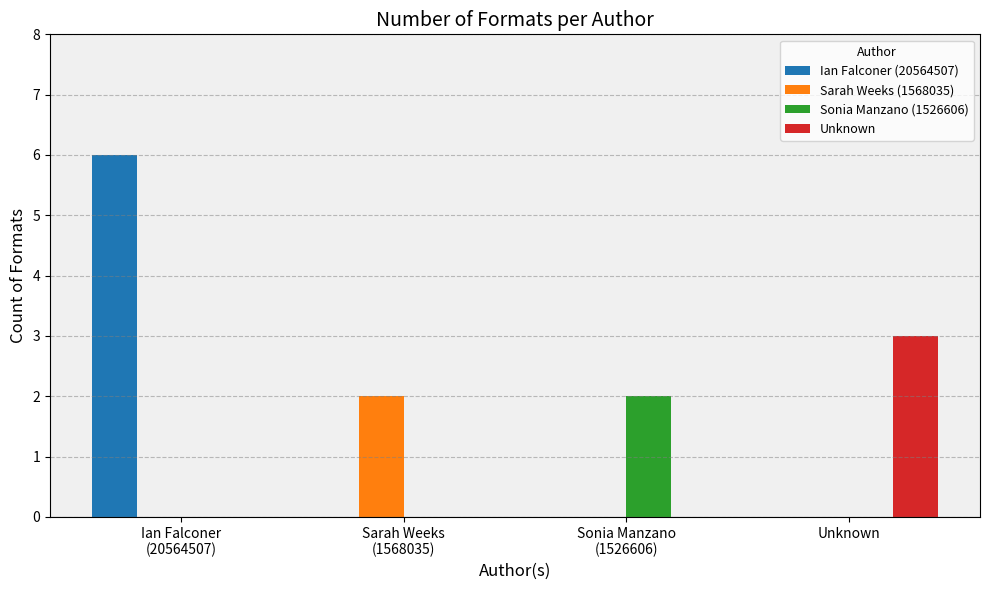

What is the greatest value displayed?

6